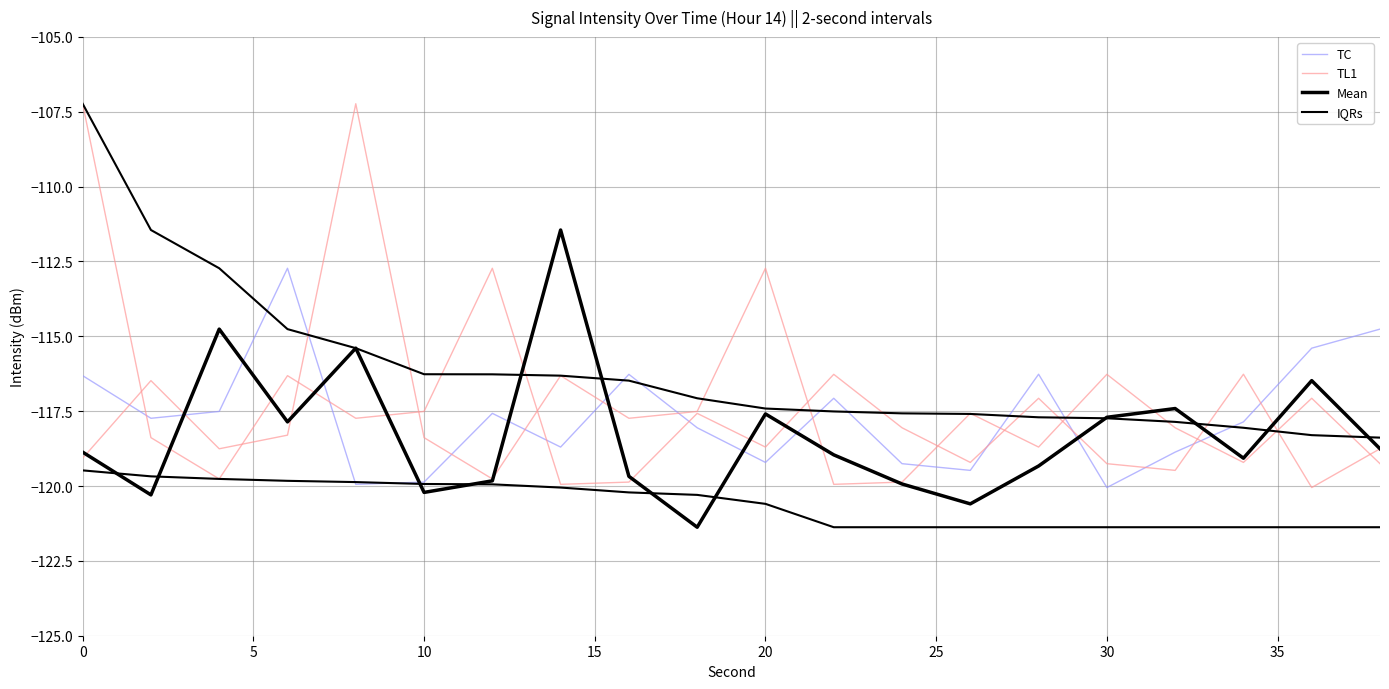

What is the maximum value shown in the chart?

-107.2